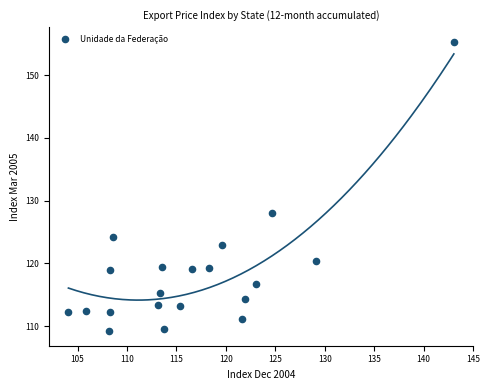

What Y value in the scatter plot is closest to 132?

128.0